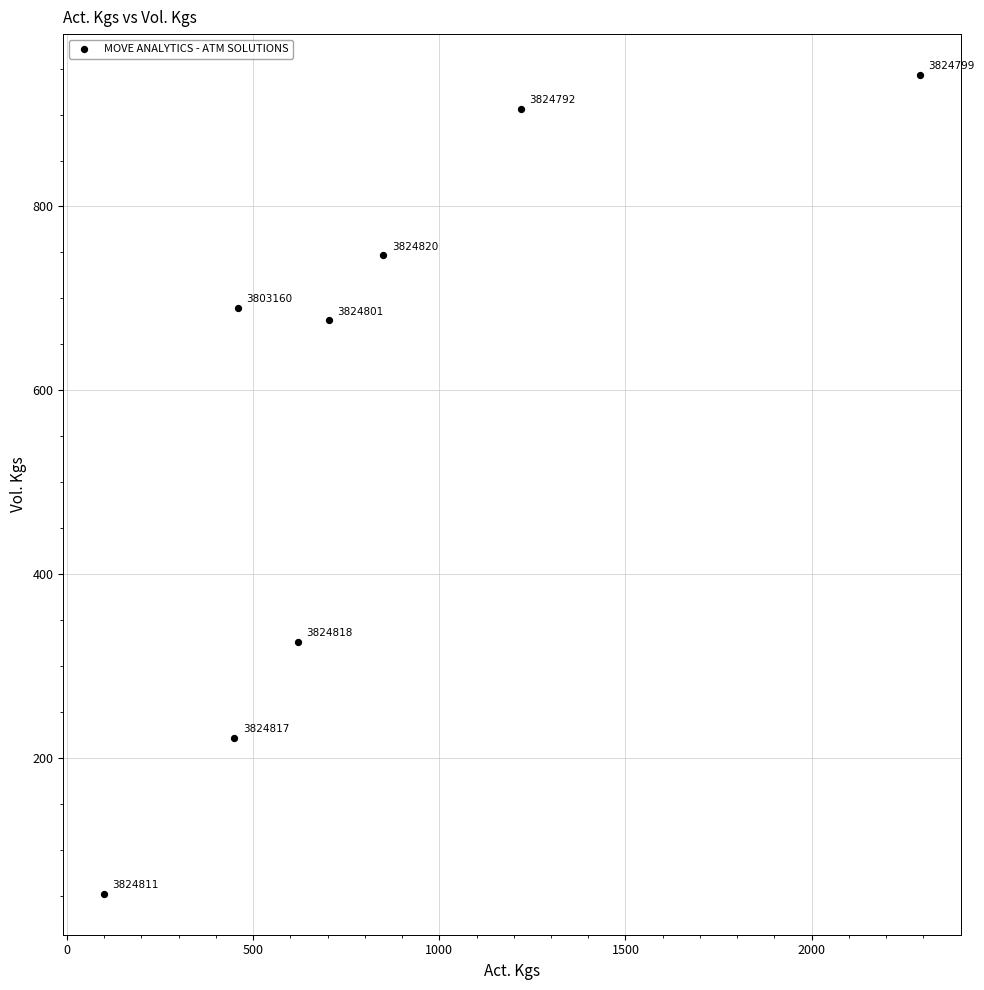

What Y value in the scatter plot is closest to 497?

326